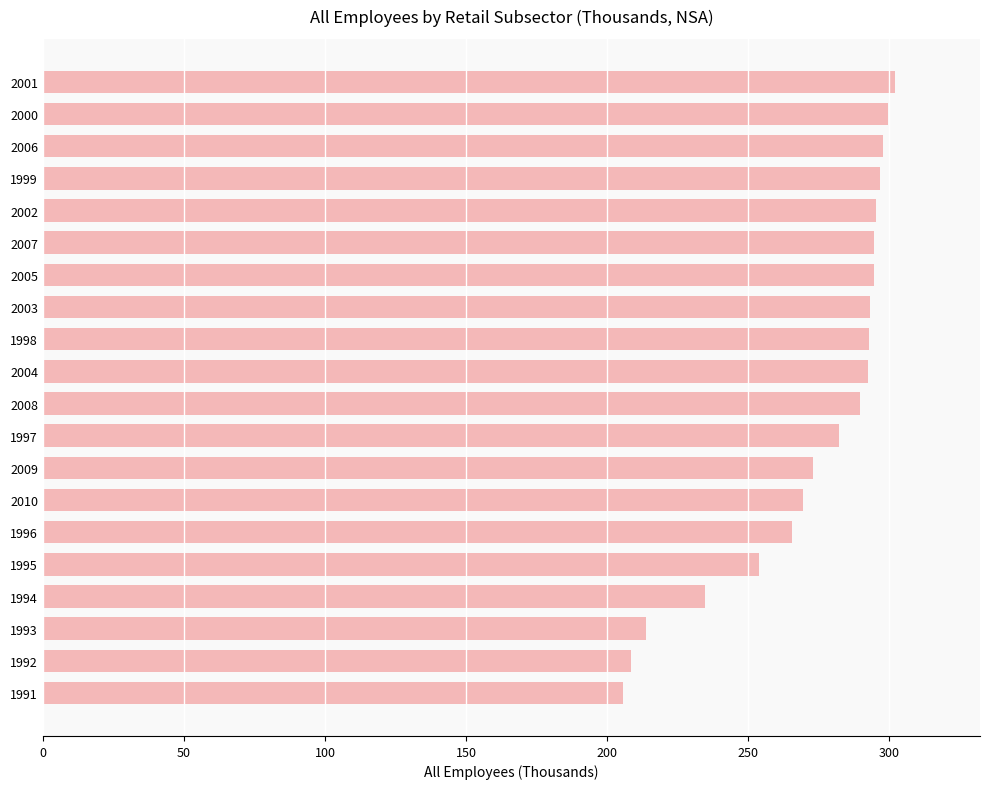

What is the minimum value shown in the chart?

205.6